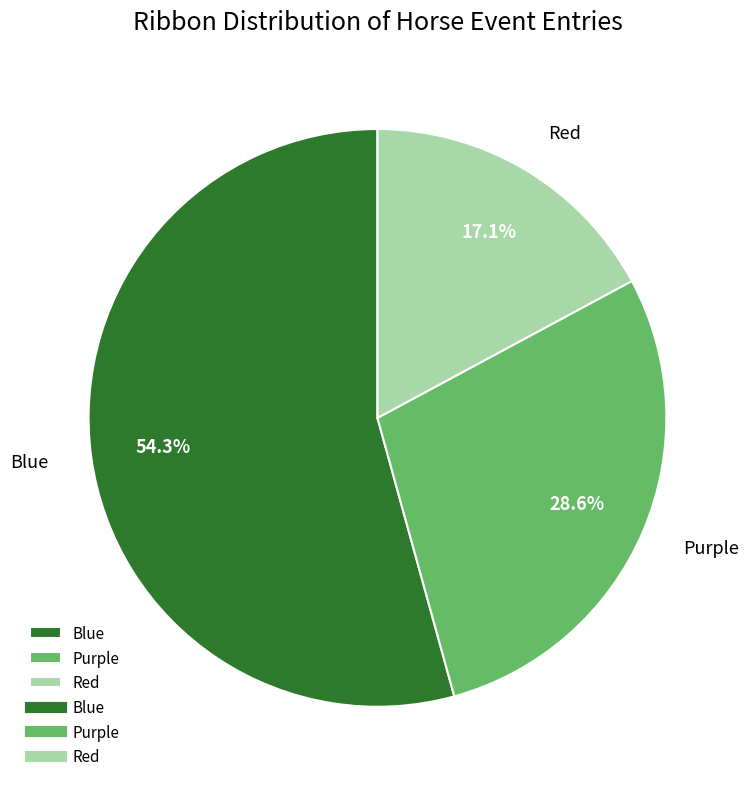

Is it true that Red is 12% of the pie?

False